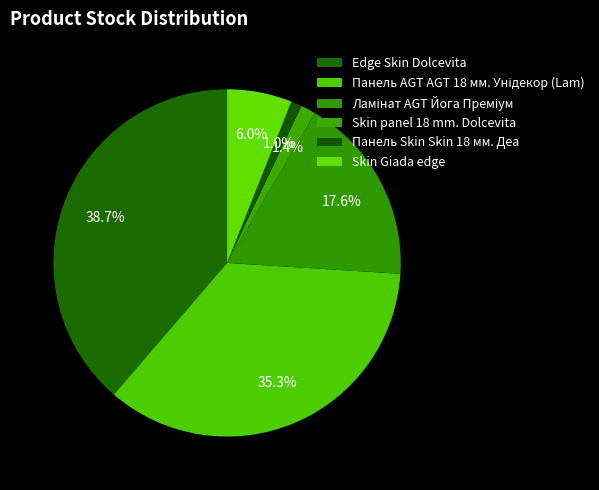

True or false: Edge Skin Dolcevita accounts for 33% of the total.

False